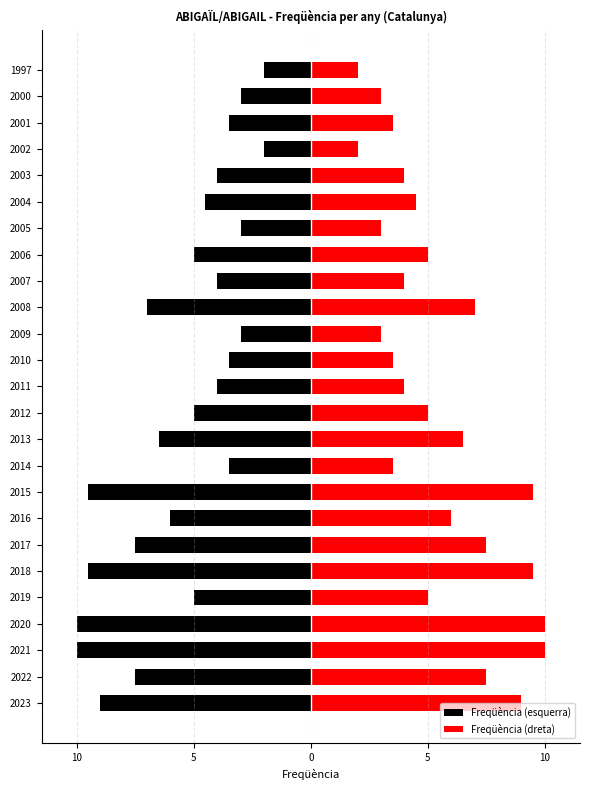

How many groups of bars are there?

25